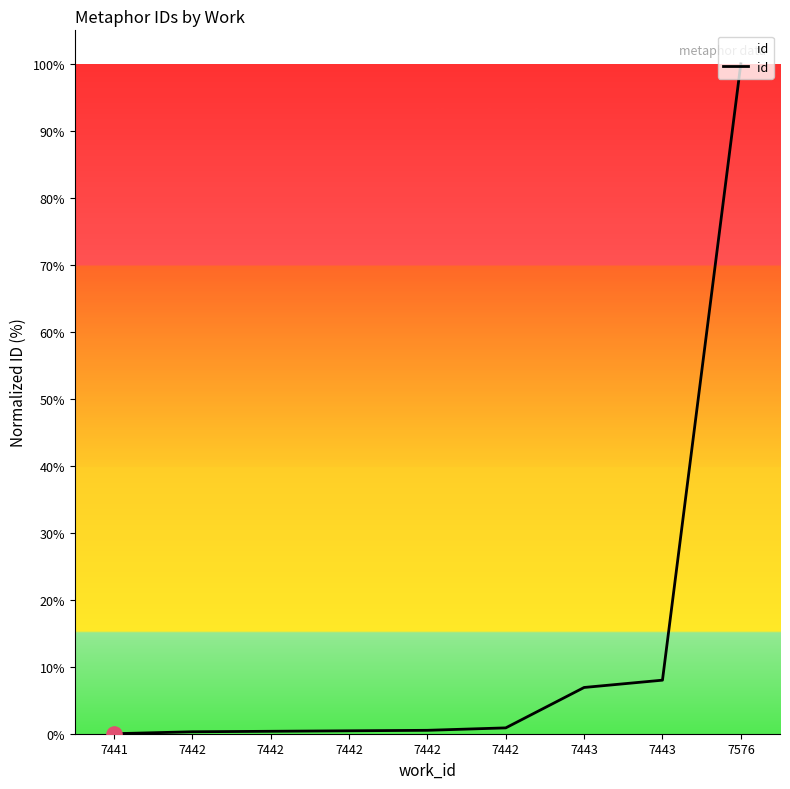

Between 7442 and 7443, which is larger?

7443